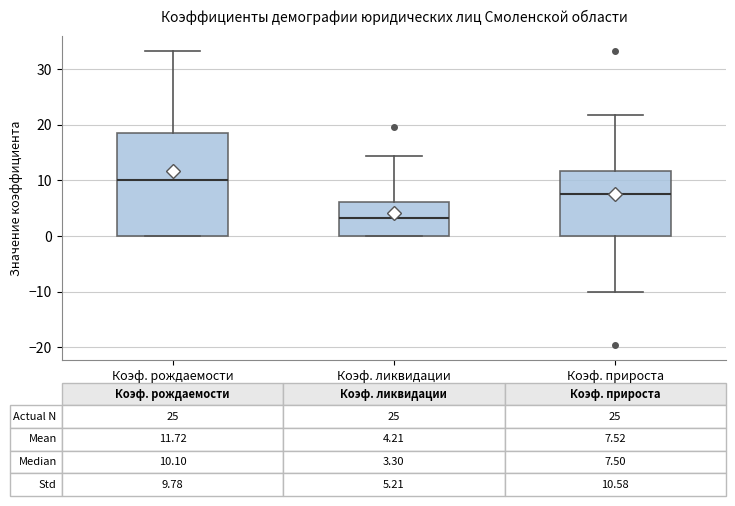

Comparing the boxes themselves (not the whiskers), which one is the tallest?

Коэф. рождаемости